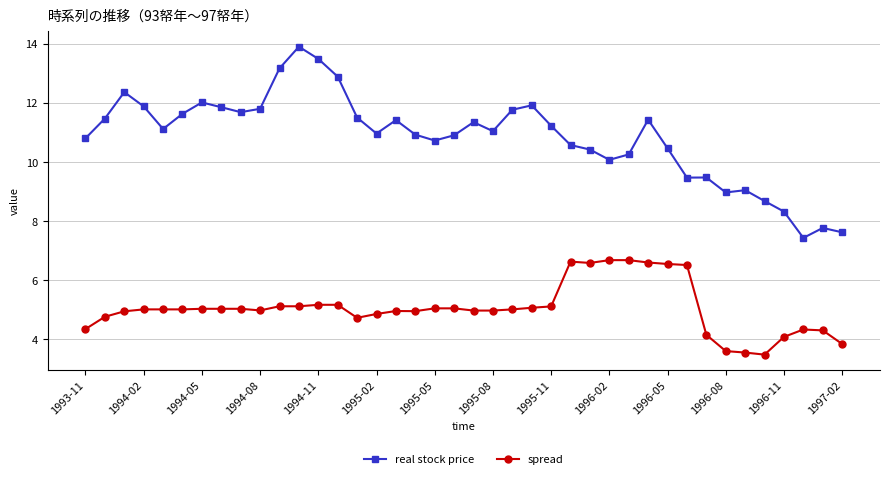

What is the value of the real stock price point at the 35th from the left?

9.0